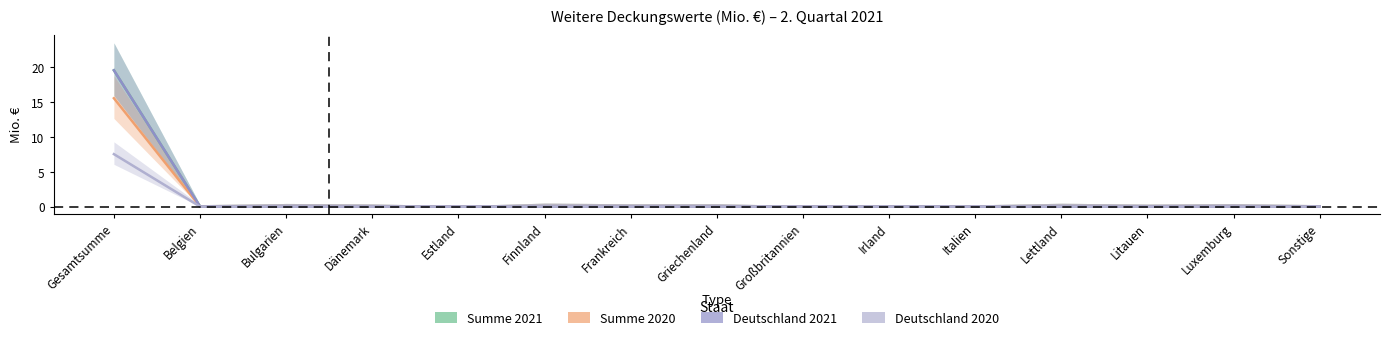

How many values in Deutschland 2021 are above zero?

1